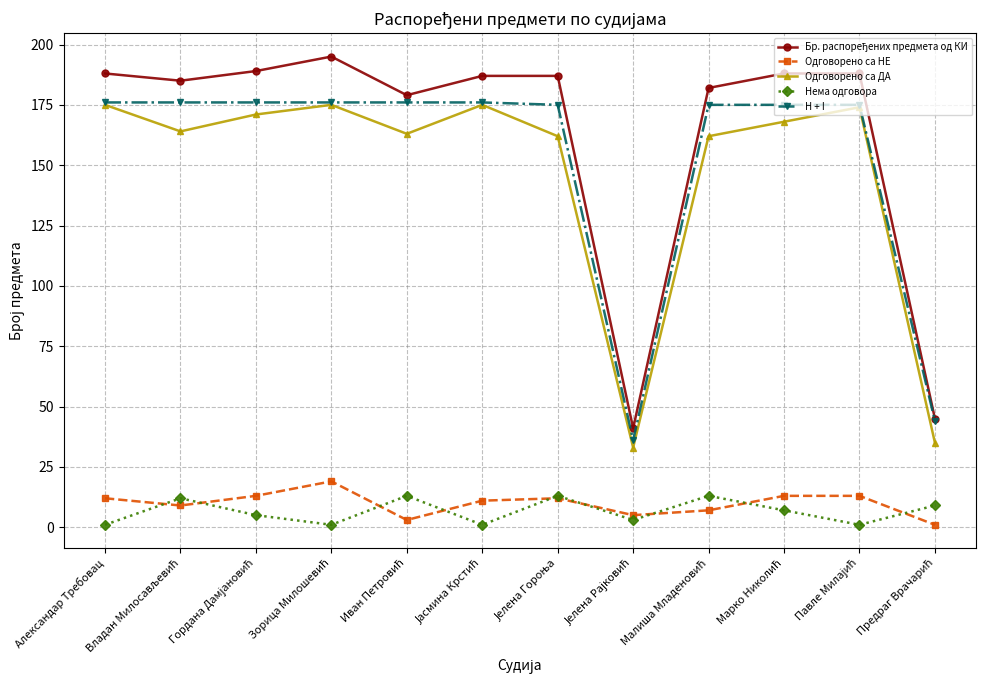

True or false: Одговорено са НЕ and H + I cross at least once.

False